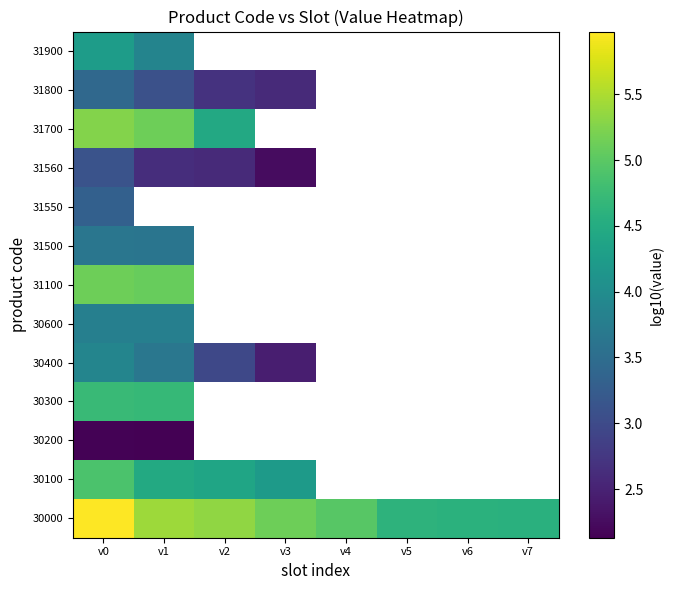

At which category is the sum across all series the highest?

v0